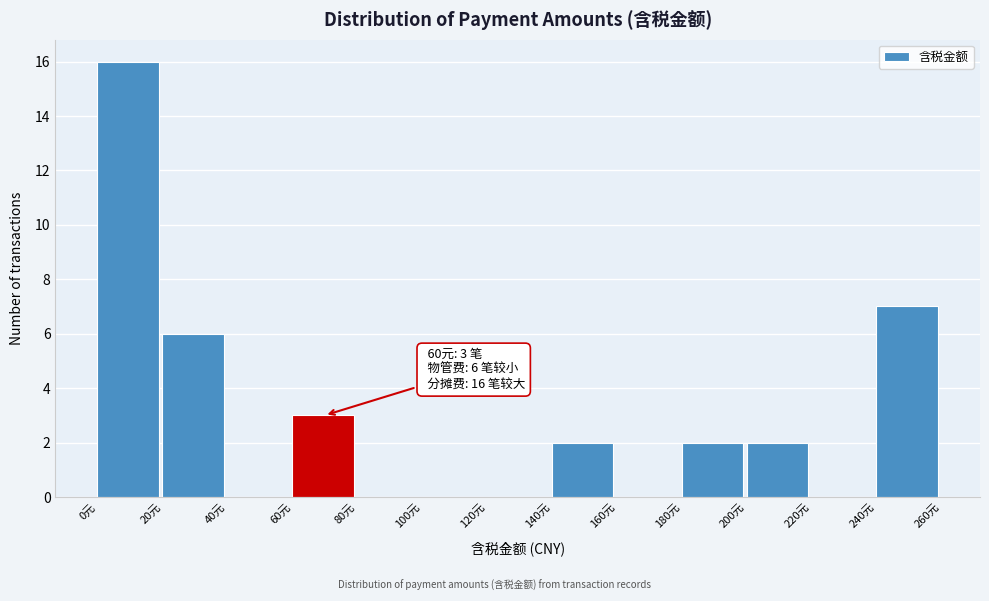

Which range on the x-axis has the tallest bar?

0 to 20